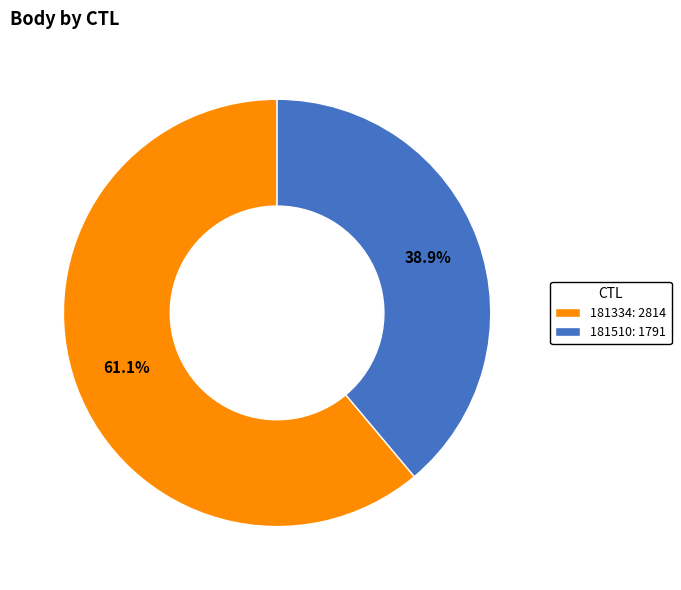

Which category has the biggest portion of the pie?

181334